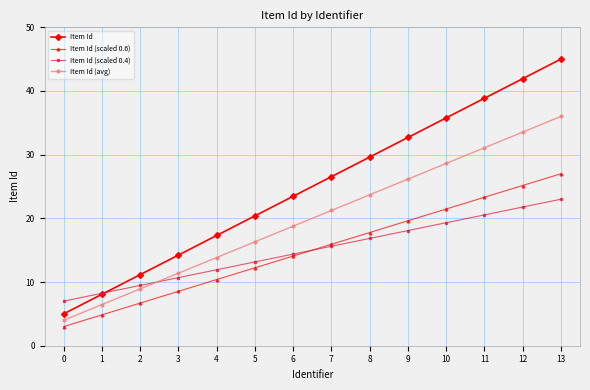

What is the difference between the highest and lowest values at 12?

20.2